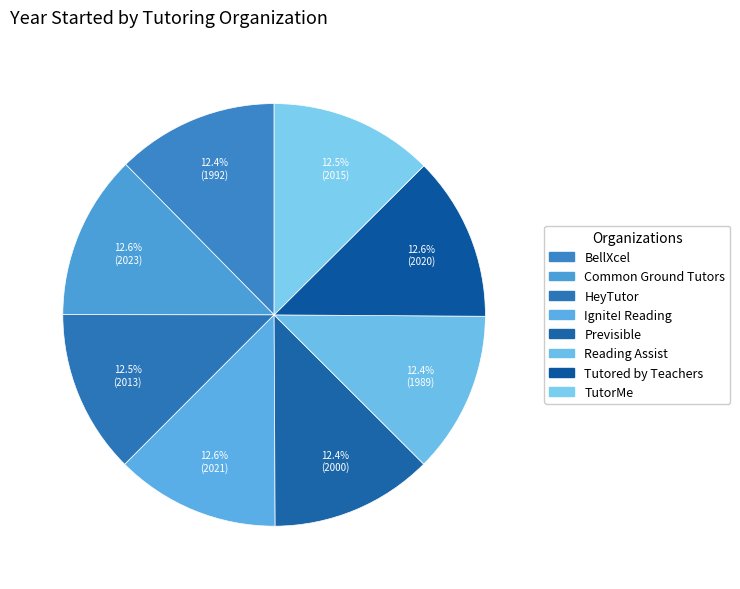

To the nearest percent, what percentage of the pie is HeyTutor?

13%